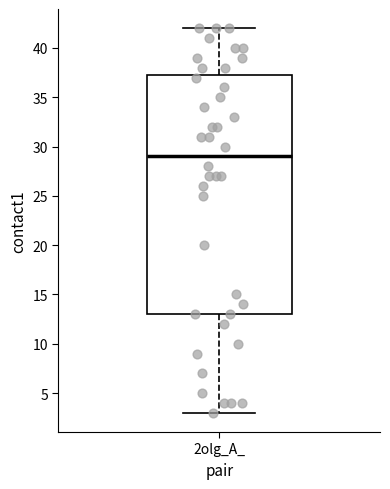

Read this box plot against the y-axis: the position of the median line, the range covered by the box, and the ends of both whiskers. The values are not printed on the chart, so give them approximately, as read against the axis.

median 29.0, box 13.0 to 37.5, whiskers 3.0 to 42.0